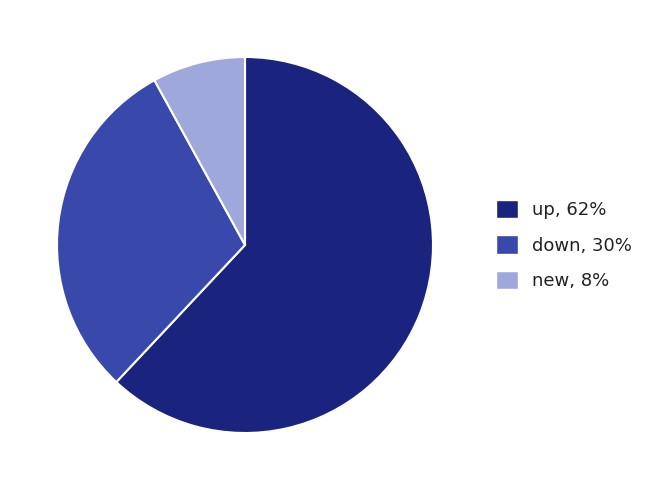

Is there a majority slice in this chart?

Yes